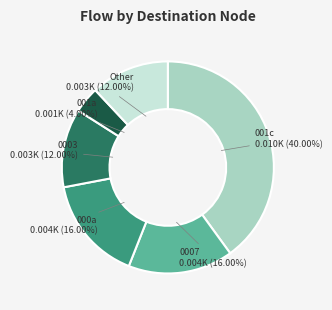

To the nearest percent, what is the average slice percentage?

17%